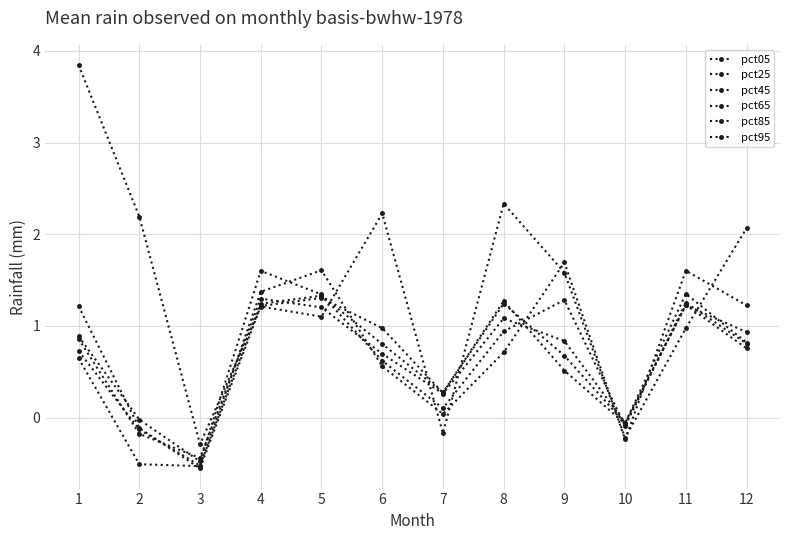

What is the minimum value shown in the chart?

-0.6